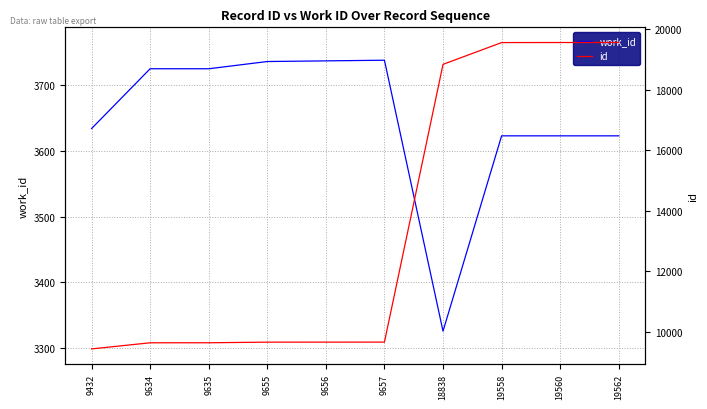

What is the sum of the work_id values at 19558 and 19560?

7246